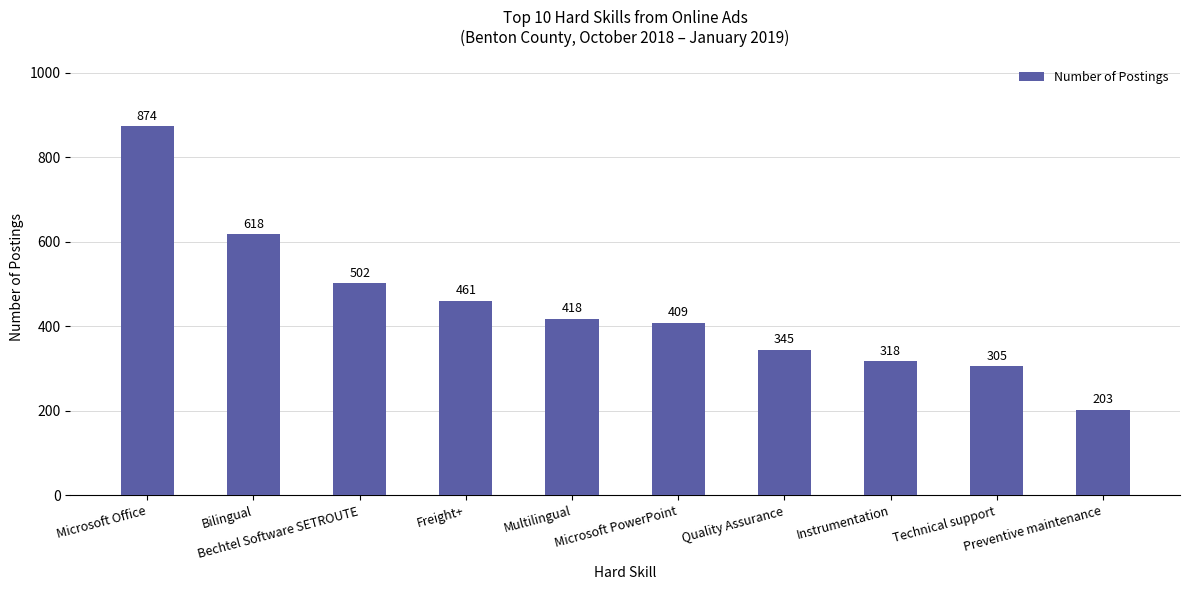

How many bars are there in total?

10